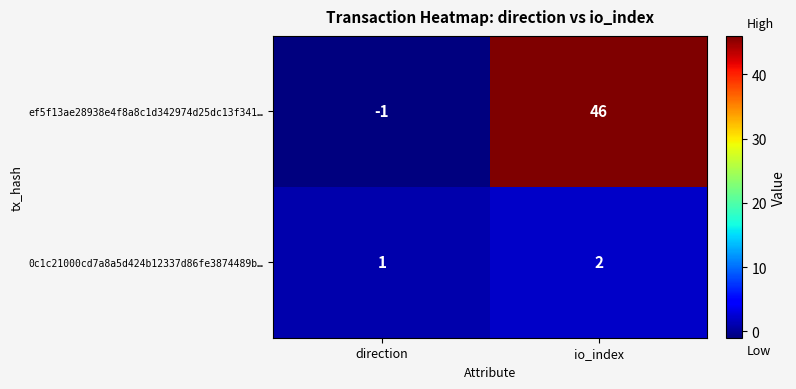

Which label corresponds to the largest value in the chart?

io_index